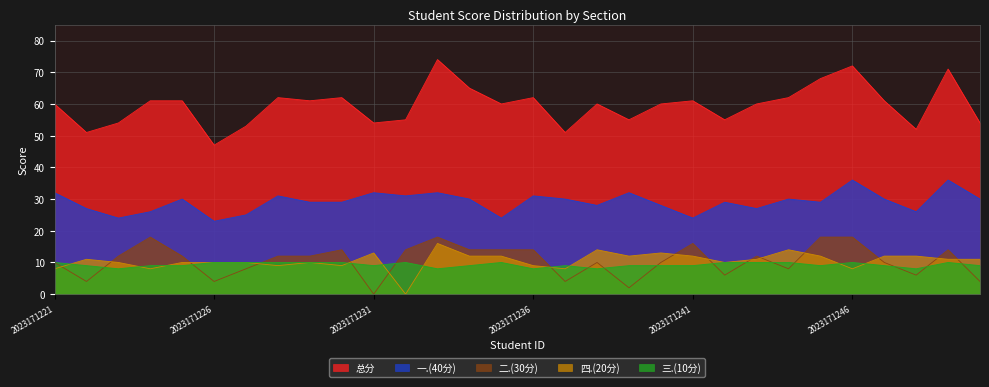

True or false: 三.(10分) and 总分 cross at least once.

False